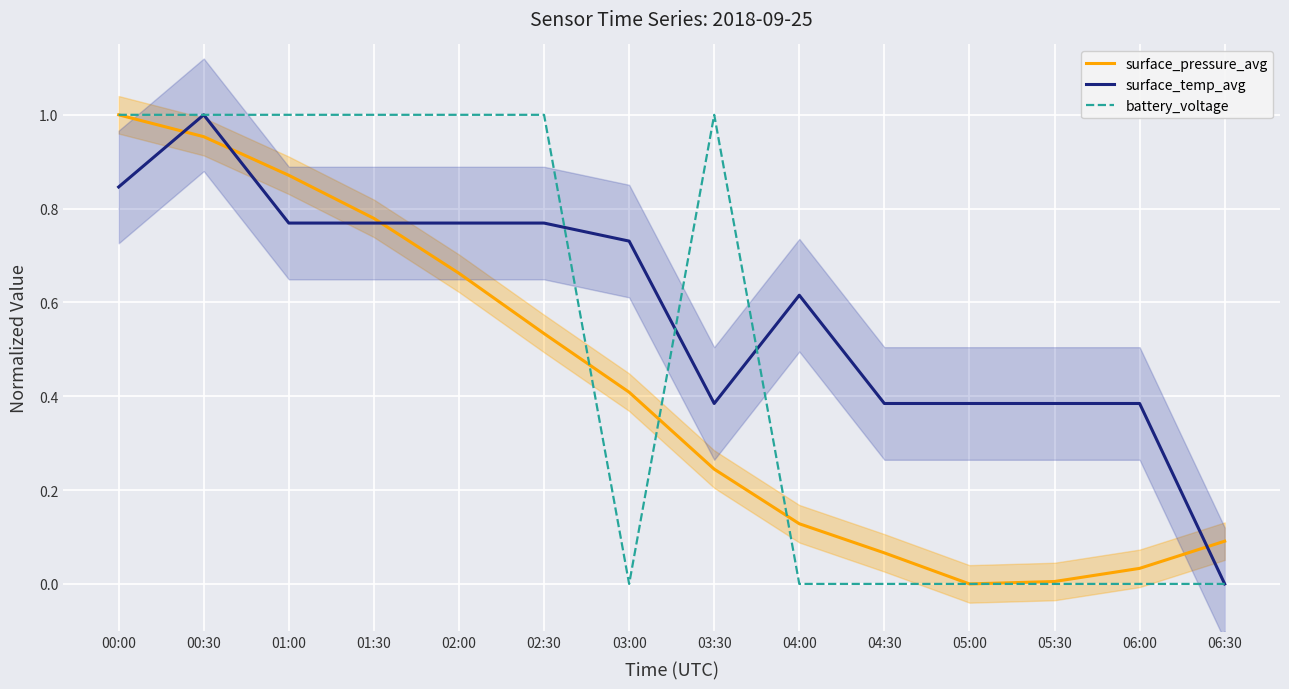

The value of surface_pressure_avg at 06:30 is 0.1. True or false?

True